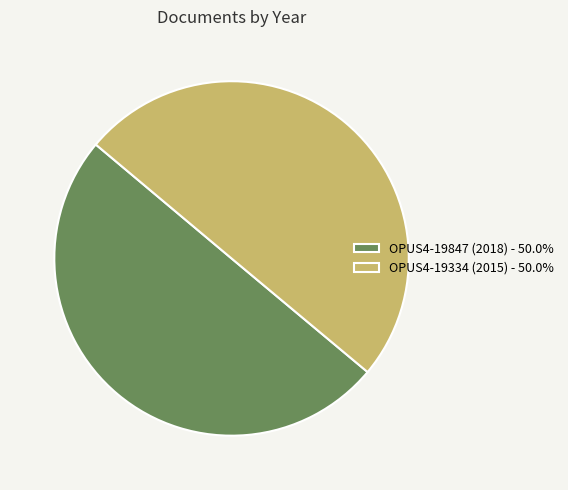

Do OPUS4-19334 (2015) - 50.0% and OPUS4-19847 (2018) - 50.0% together represent more than half of the pie?

Yes